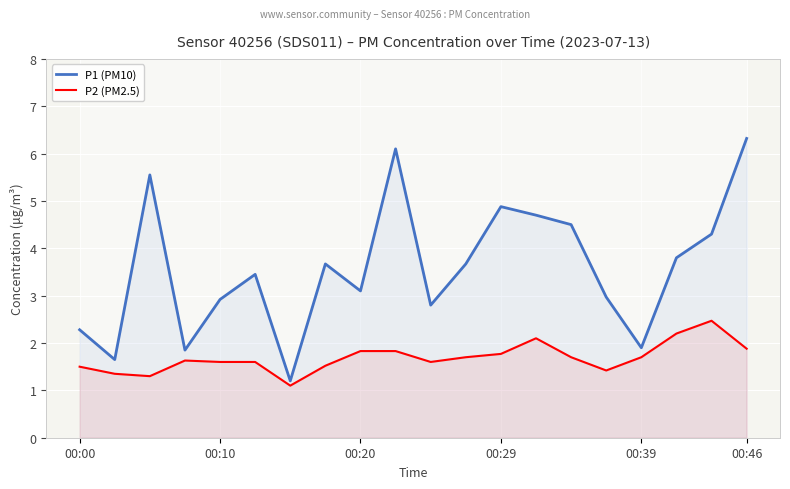

What is the maximum value for P2 (PM2.5)?

2.5